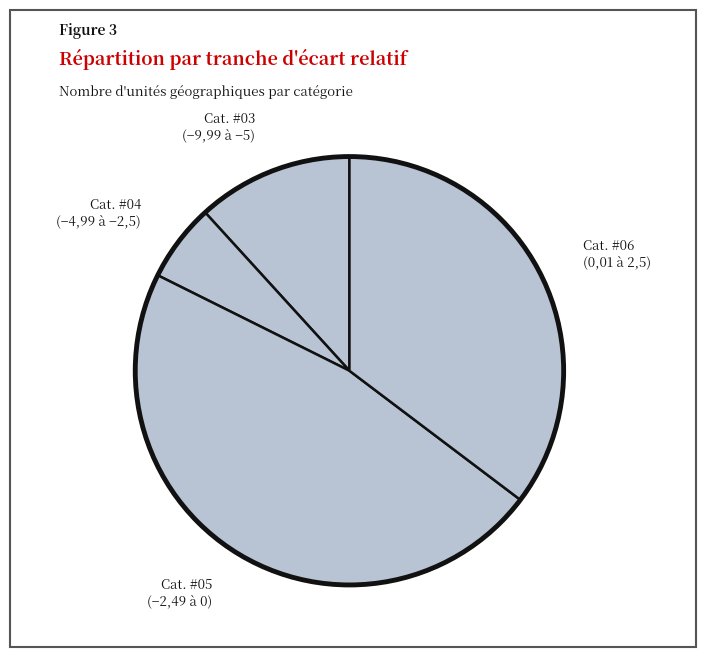

Rank the categories by value from lowest to highest.

Cat. #04 (−4,99 à −2,5), Cat. #03 (−9,99 à −5), Cat. #06 (0,01 à 2,5), Cat. #05 (−2,49 à 0)